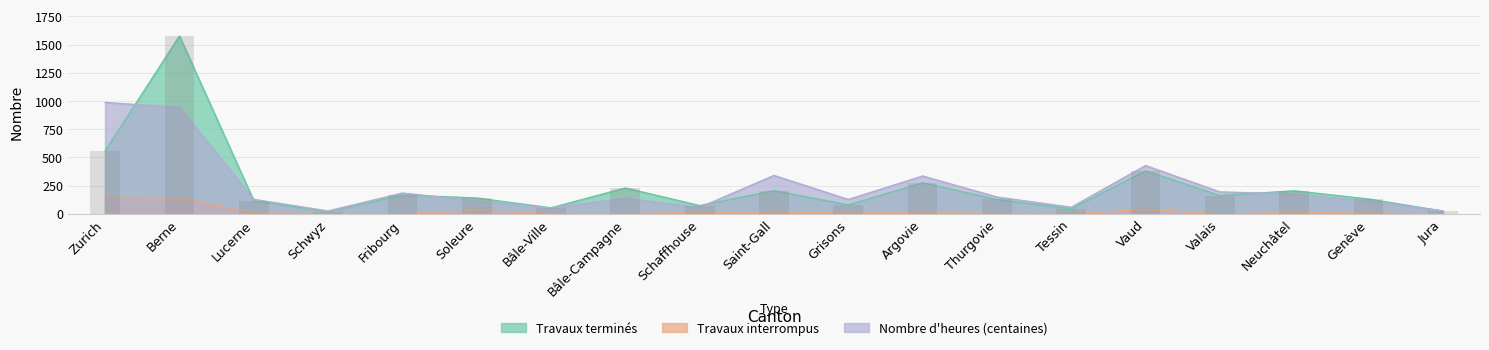

What is the difference between the maximum and minimum values in the Travaux terminés series?

1558